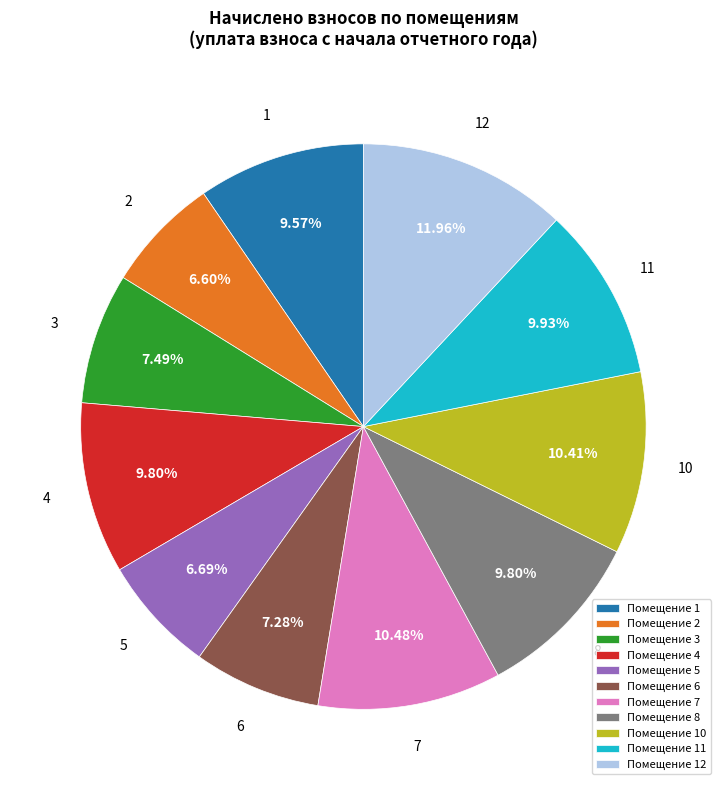

Between Помещение 10 and Помещение 2, which is larger?

Помещение 10